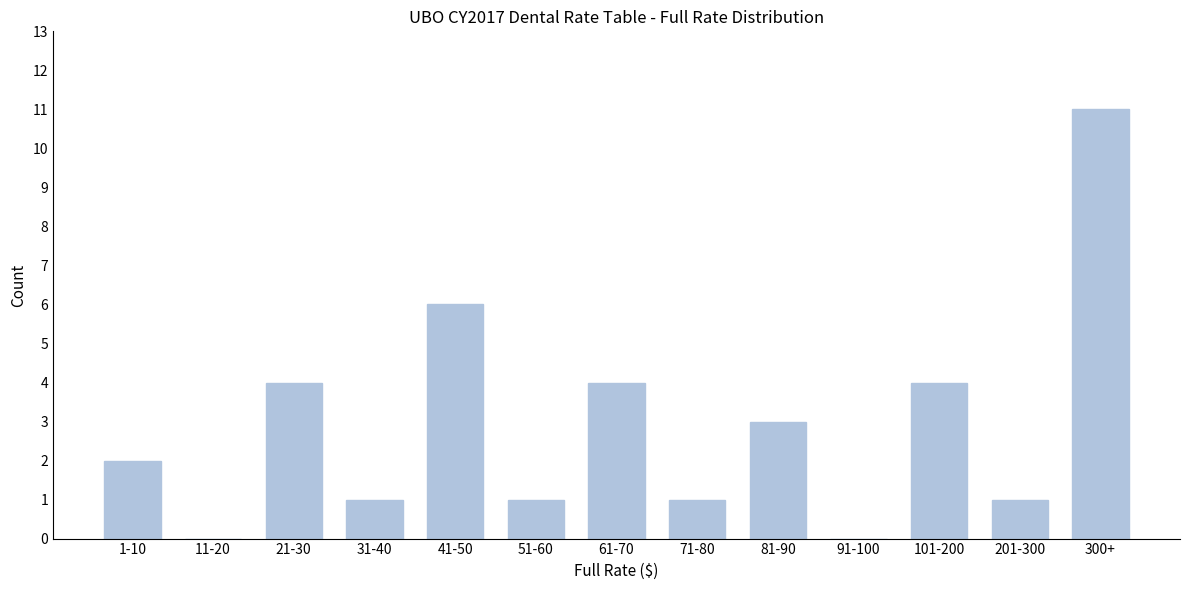

Reading right to left, transcribe all the data shown in this chart.

300+=11	201-300=1	101-200=4	91-100=0	81-90=3	71-80=1	61-70=4	51-60=1	41-50=6	31-40=1	21-30=4	11-20=0	1-10=2